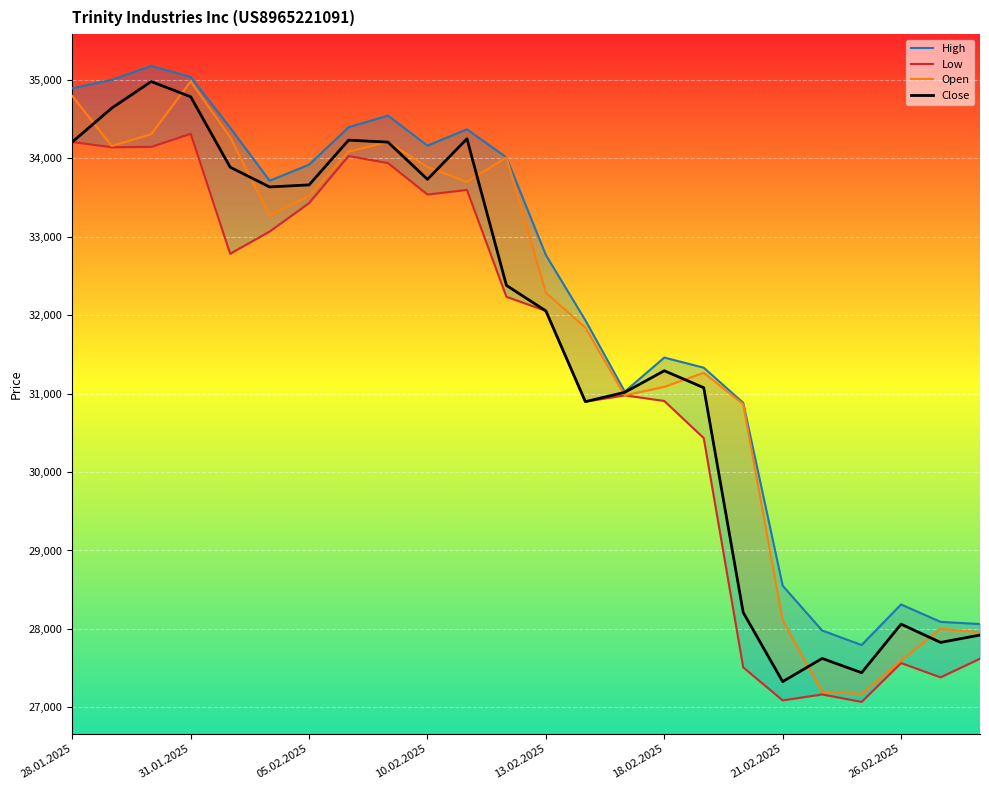

How many values in the Low series exceed 32234?

11